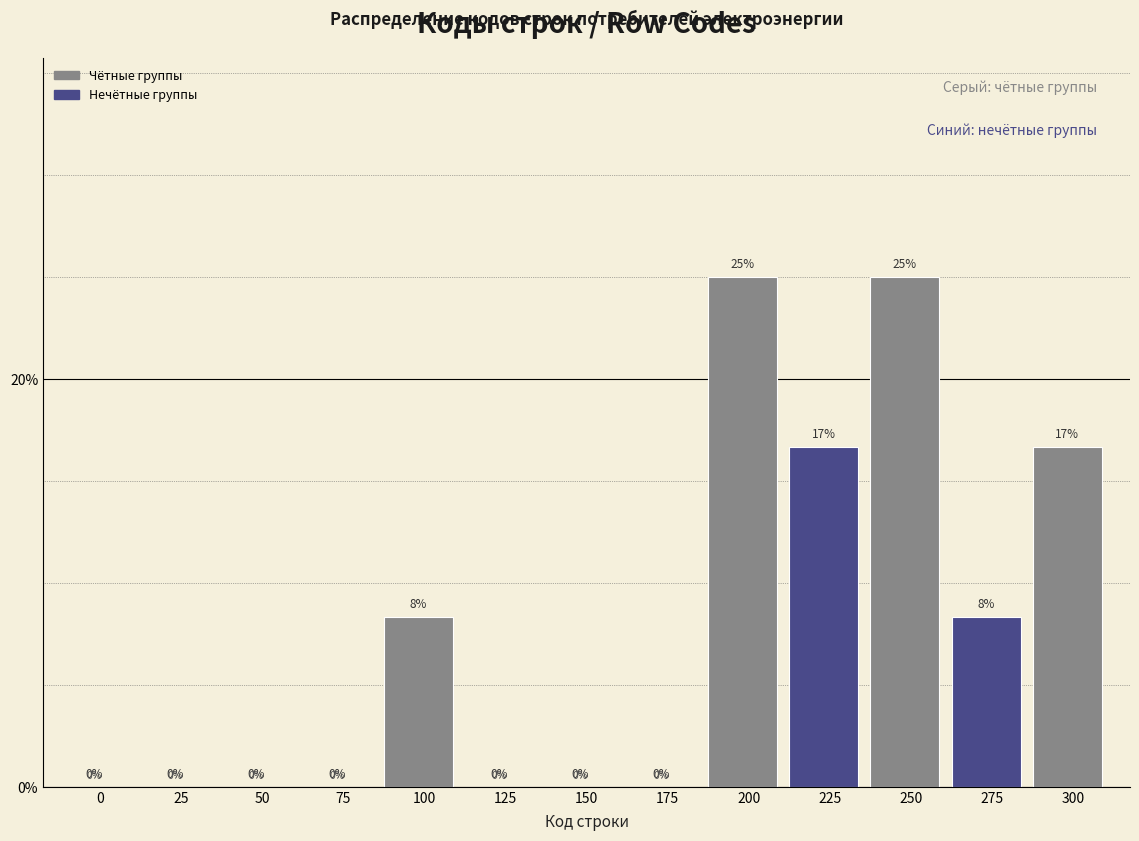

What is the sum of all values?

100.0